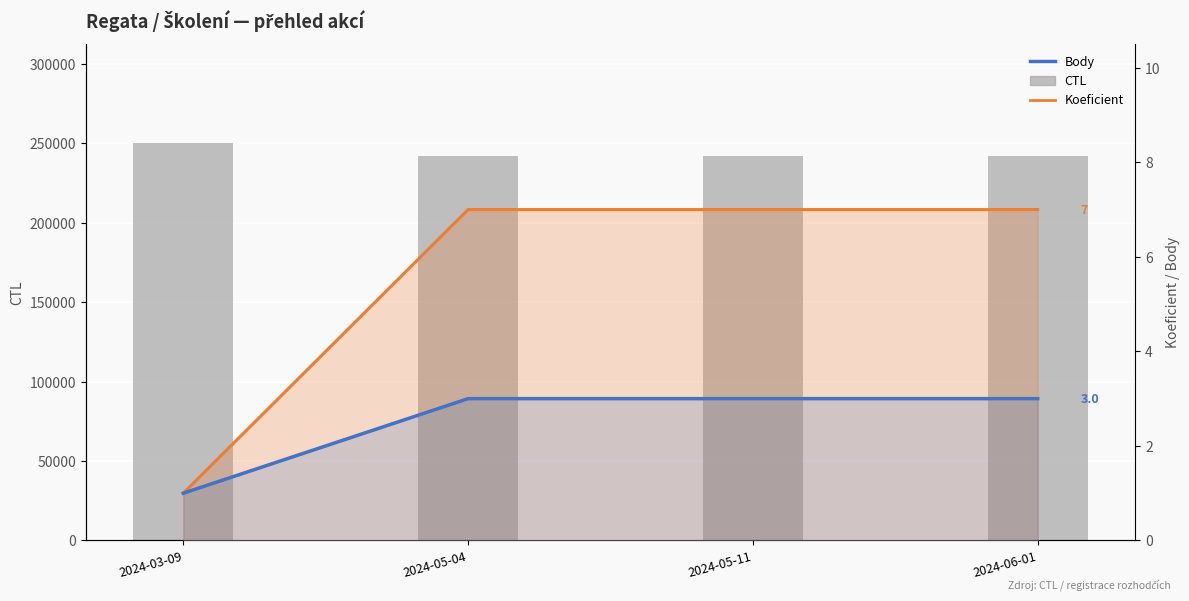

What is the approximate value of CTL at 2024-05-11?

242108